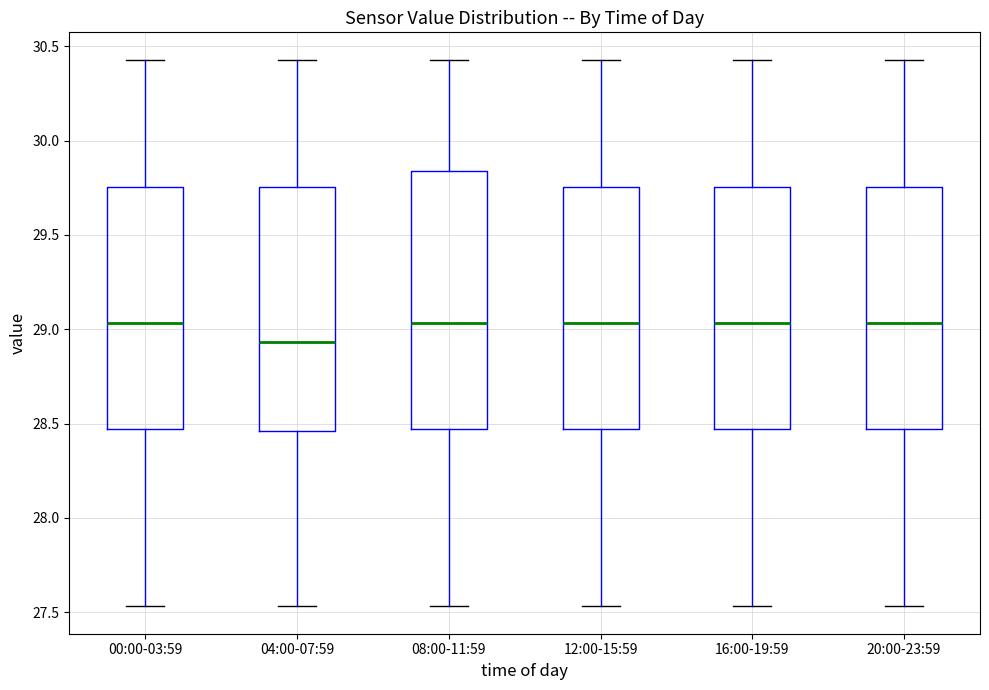

Reading left to right, transcribe this box plot: for each box, give where its median line is, the range the box spans, and where its two whiskers end, as read against the y-axis. The values are not printed on the chart, so give them approximately, as read against the axis.

00:00-03:59: median 29.05, box 28.45 to 29.75, whiskers 27.55 to 30.45
04:00-07:59: median 28.95, box 28.45 to 29.75, whiskers 27.55 to 30.45
08:00-11:59: median 29.05, box 28.45 to 29.85, whiskers 27.55 to 30.45
12:00-15:59: median 29.05, box 28.45 to 29.75, whiskers 27.55 to 30.45
16:00-19:59: median 29.05, box 28.45 to 29.75, whiskers 27.55 to 30.45
20:00-23:59: median 29.05, box 28.45 to 29.75, whiskers 27.55 to 30.45